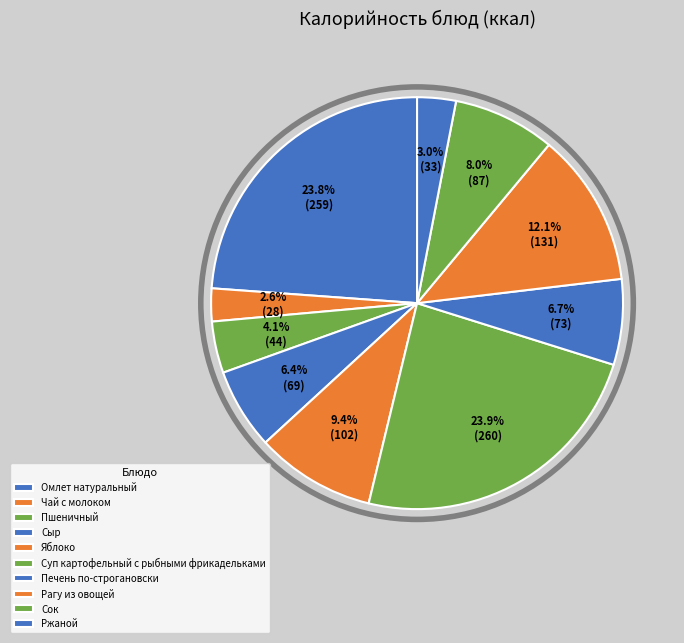

To the nearest percent, what percentage of the pie is Суп картофельный с рыбными фрикадельками?

24%